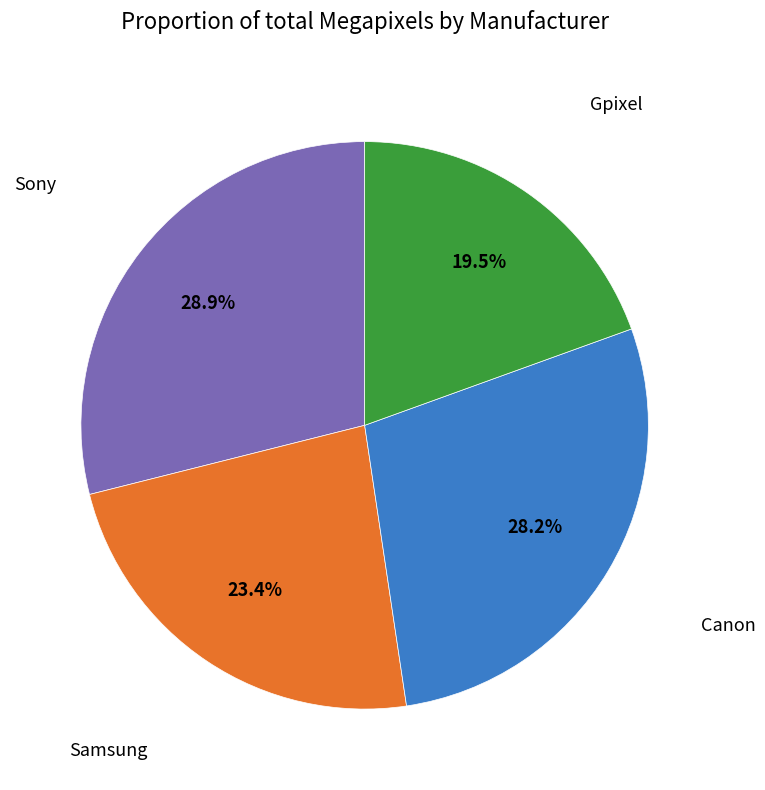

What is the smallest slice in the pie chart?

Gpixel